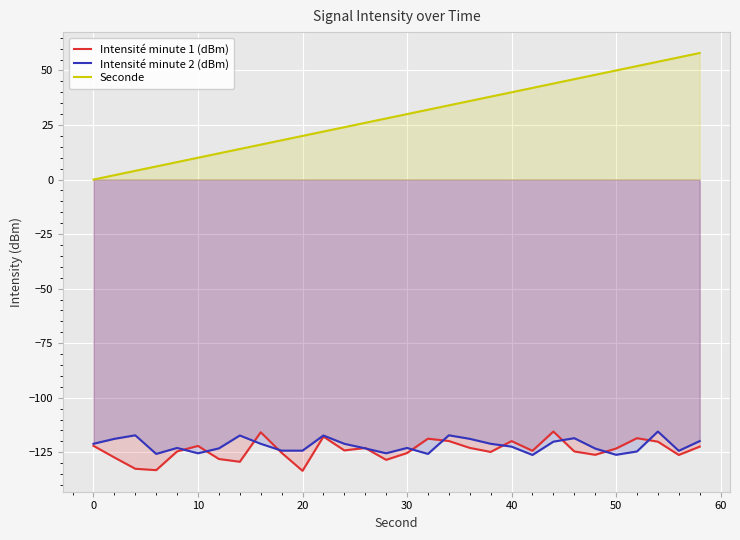

What is the difference between the maximum and minimum values in the Intensité minute 2 (dBm) series?

10.7